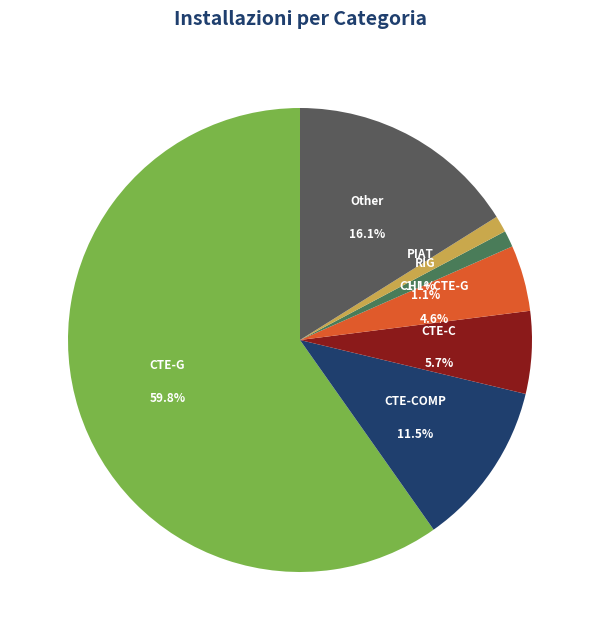

To the nearest percent, what is the difference between the CTE-C and CTE-G slice percentages?

54%